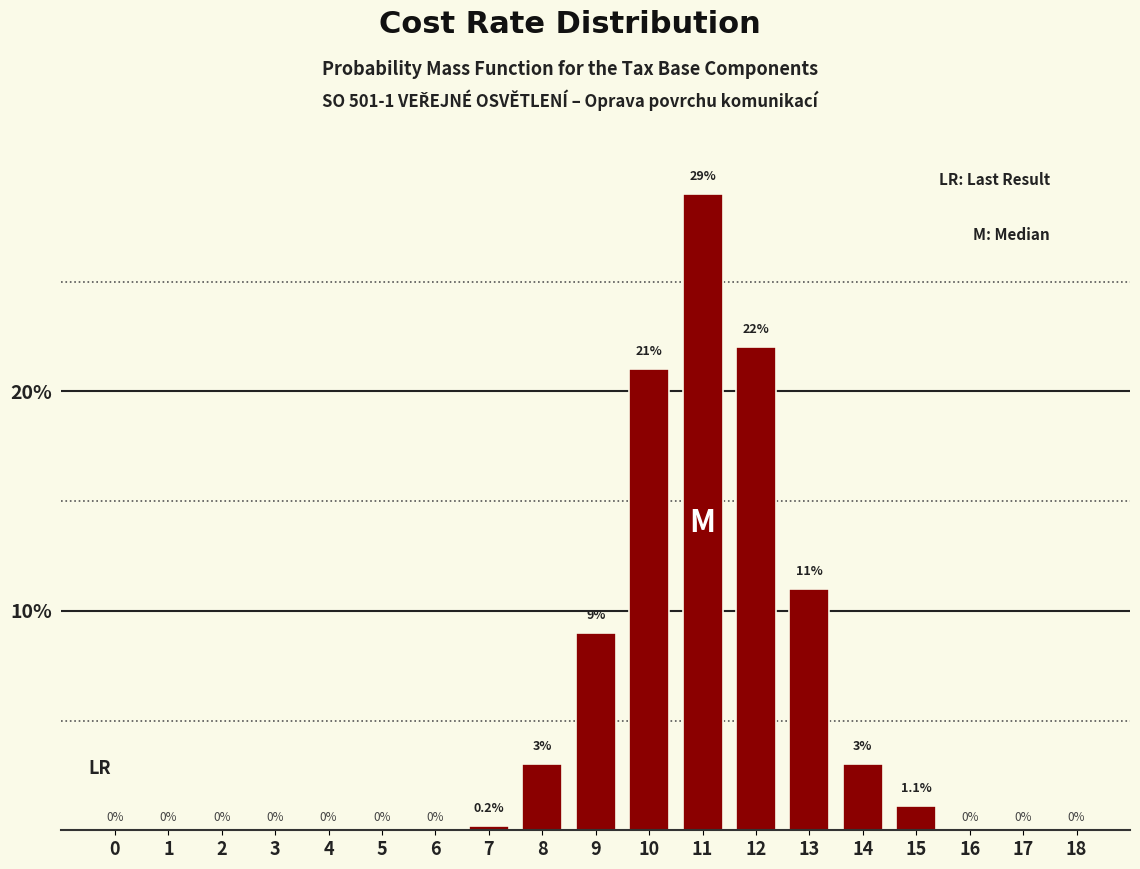

Reading left to right, what are all the values shown in this chart?

0=0.0	1=0.0	2=0.0	3=0.0	4=0.0	5=0.0	6=0.0	7=0.2	8=3.0	9=9.0	10=21.0	11=29.0	12=22.0	13=11.0	14=3.0	15=1.1	16=0.0	17=0.0	18=0.0